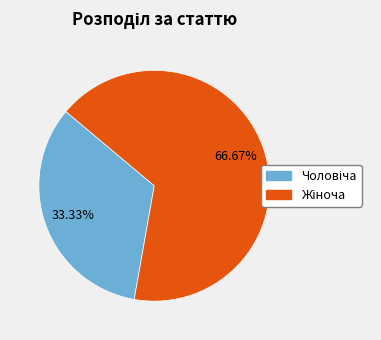

Does any single category account for the majority?

Yes